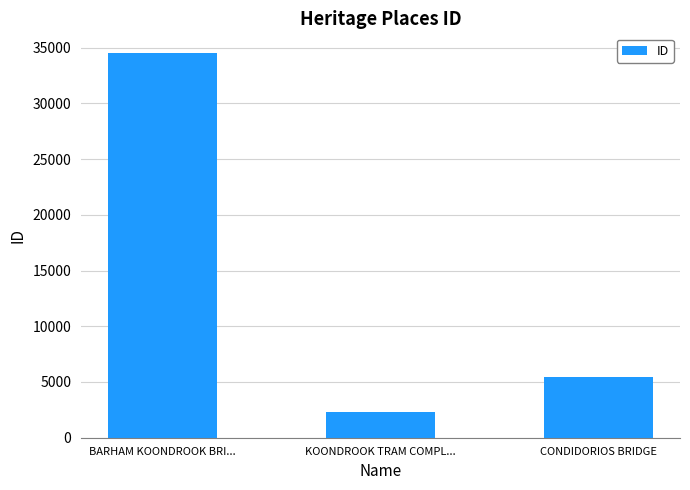

At which label is the value closest to 18449?

CONDIDORIOS BRIDGE